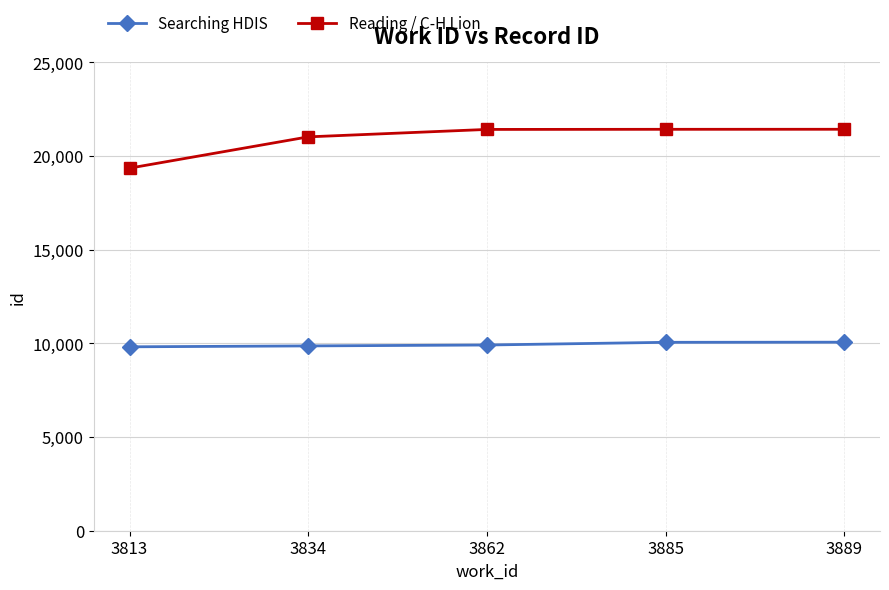

At which label is Reading / C-H Lion closest to 20393?

3834